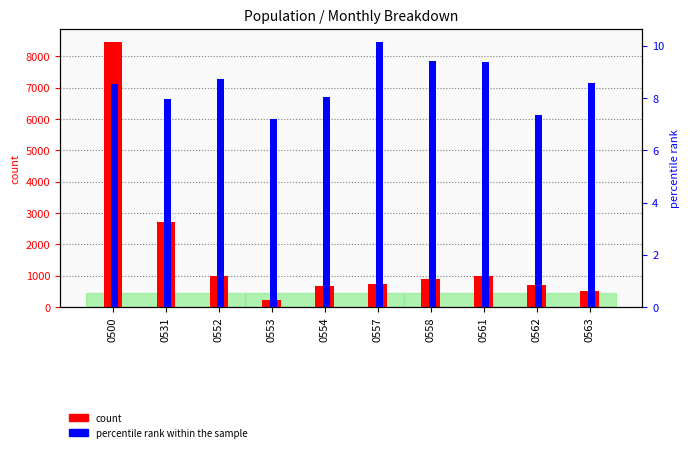

How many bars are there in total?

20